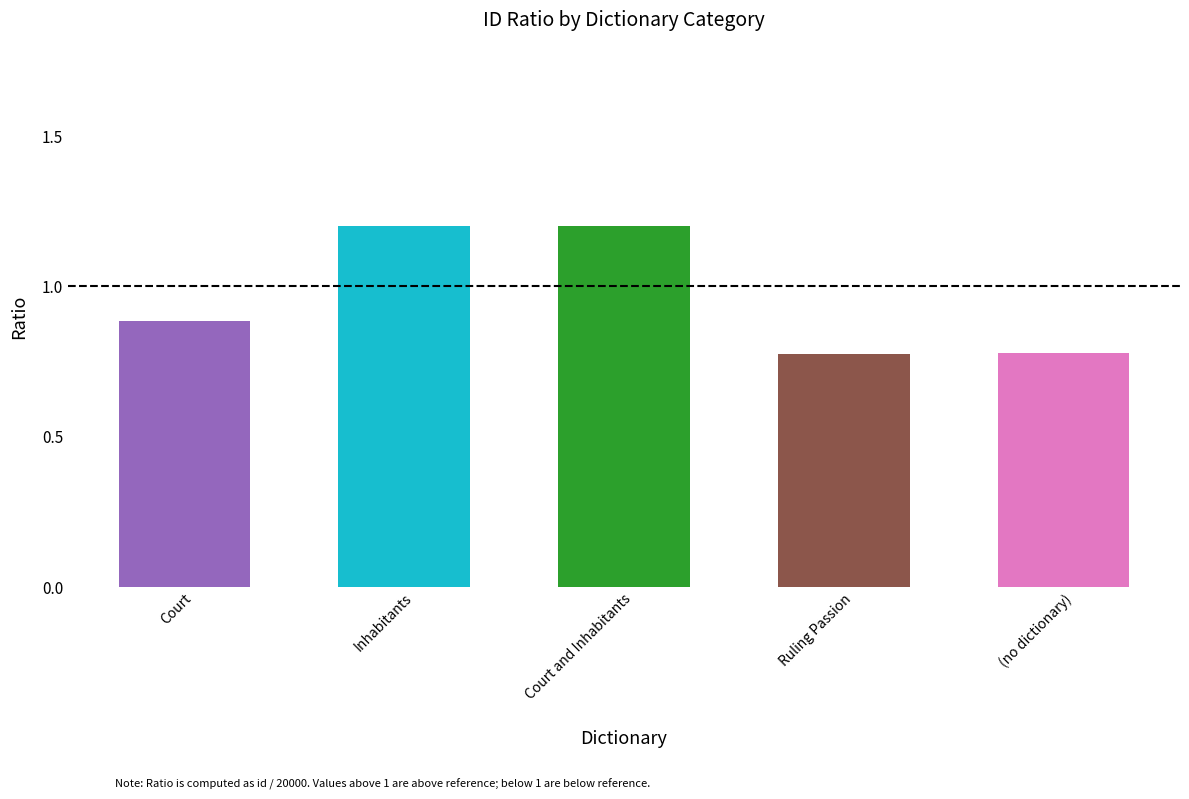

What is the difference between the second highest and second lowest values?

0.4